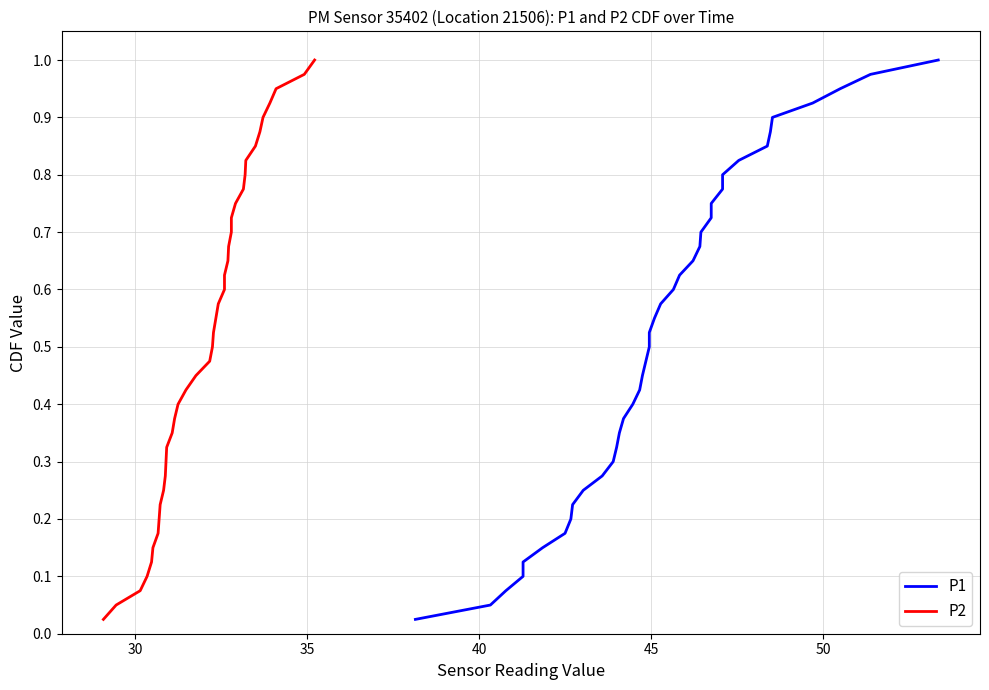

True or false: P2 and P1 cross at least once.

False